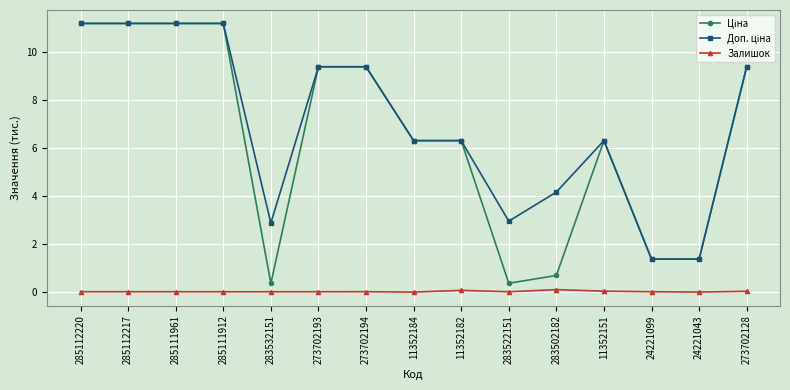

The Залишок series shows 0.0 at 24221043. True or false?

True